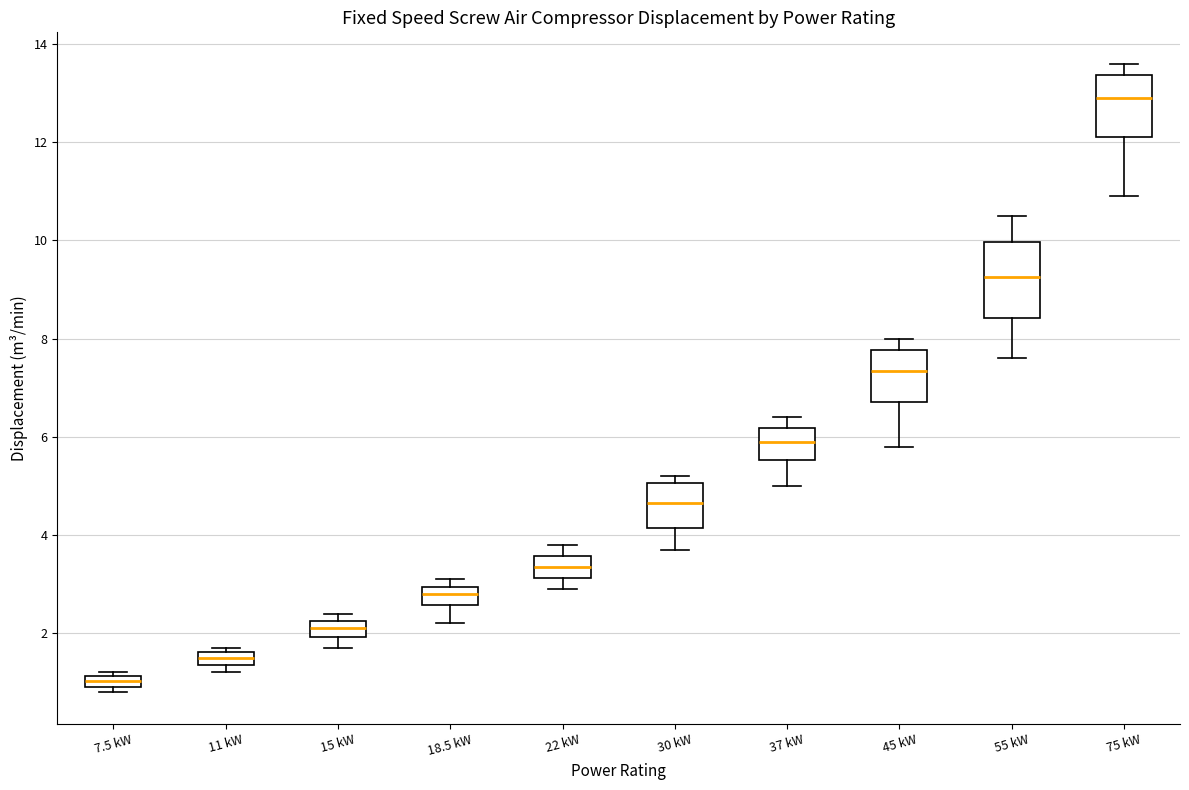

Where is the upper edge of the box for 11 kW on the y-axis? The values are not printed on the chart, so give them approximately, as read against the axis.

1.6